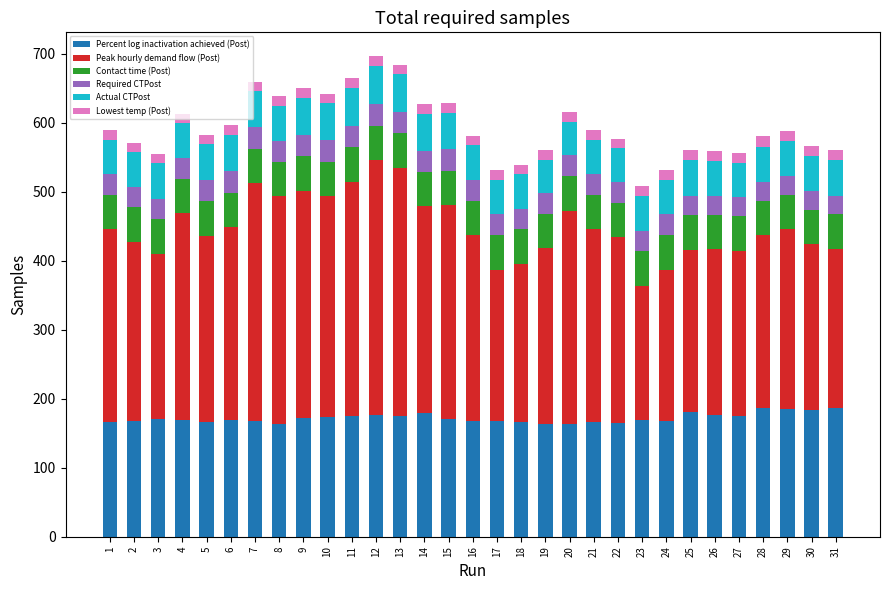

What is the sum of all Percent log inactivation achieved (Post) values?

5326.0